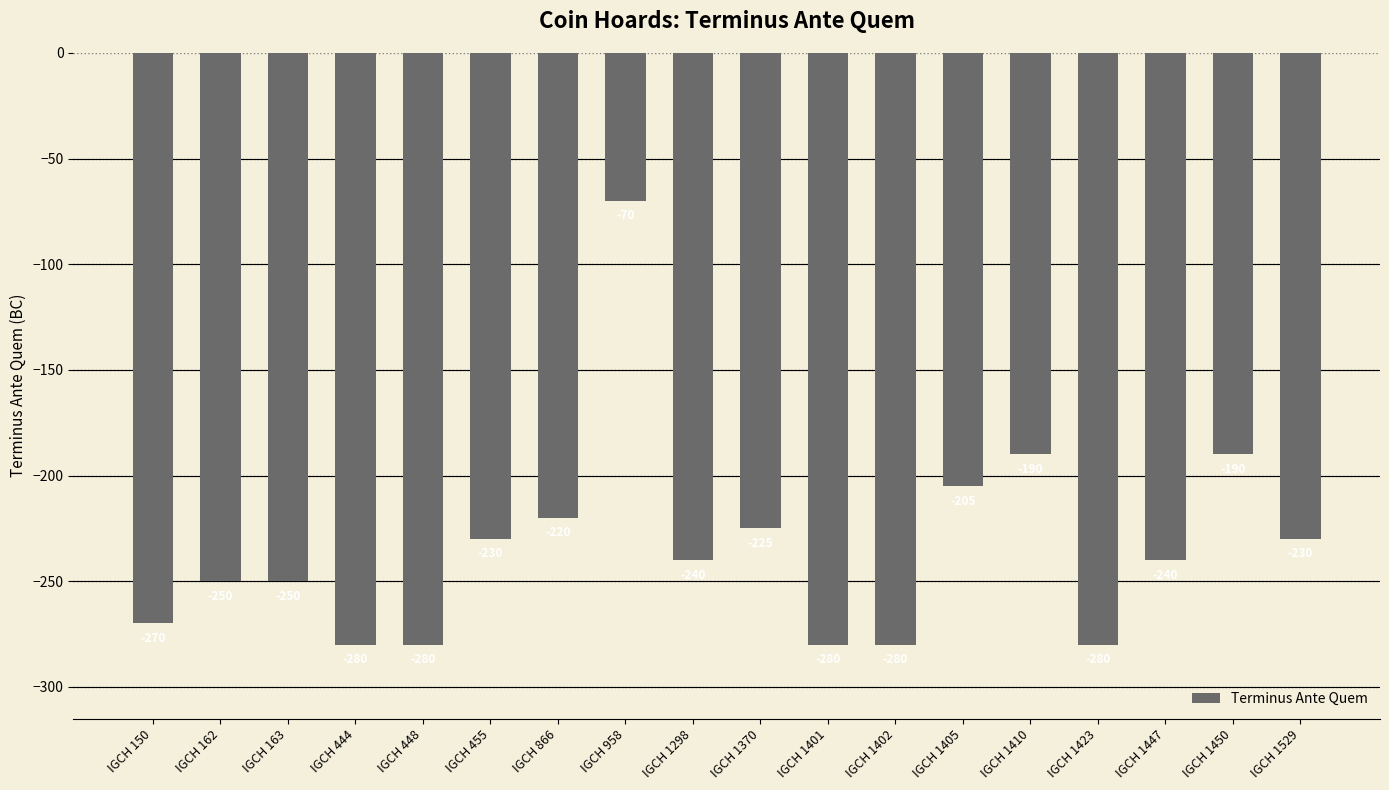

Reading left to right, transcribe all the data shown in this chart.

IGCH 150=-270	IGCH 162=-250	IGCH 163=-250	IGCH 444=-280	IGCH 448=-280	IGCH 455=-230	IGCH 866=-220	IGCH 958=-70	IGCH 1298=-240	IGCH 1370=-225	IGCH 1401=-280	IGCH 1402=-280	IGCH 1405=-205	IGCH 1410=-190	IGCH 1423=-280	IGCH 1447=-240	IGCH 1450=-190	IGCH 1529=-230